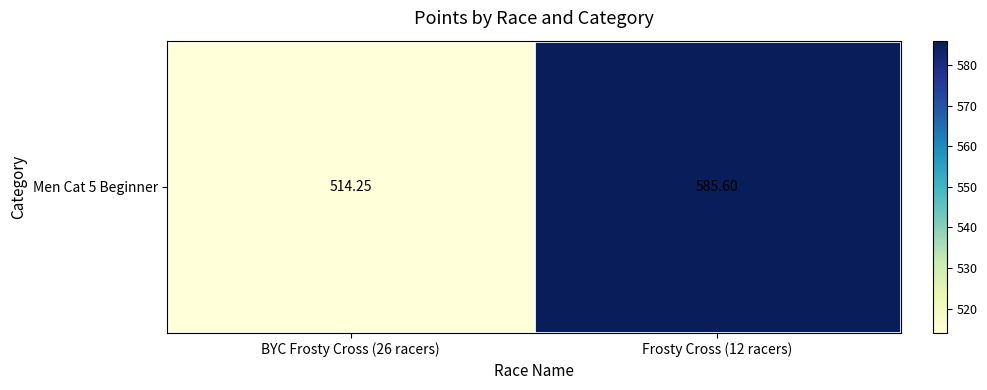

At which category does the chart reach its minimum across all series?

BYC Frosty Cross (26 racers)